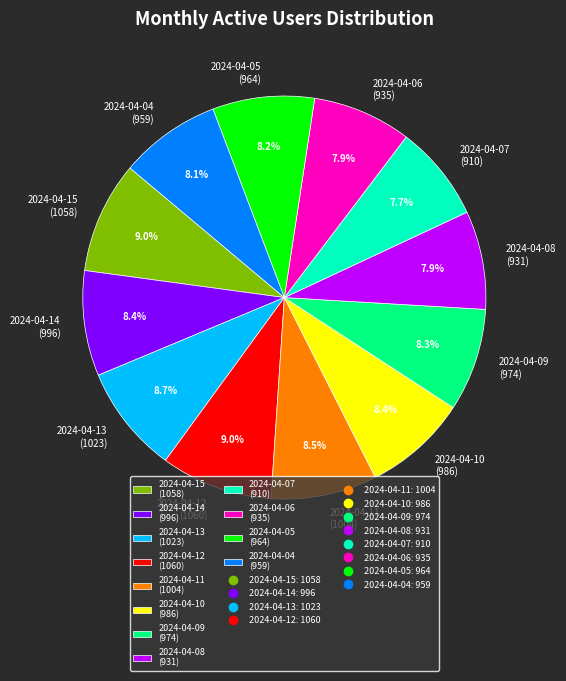

Approximately how many times larger is the value at 2024-04-09 (974) compared to 2024-04-15 (1058)?

0.9